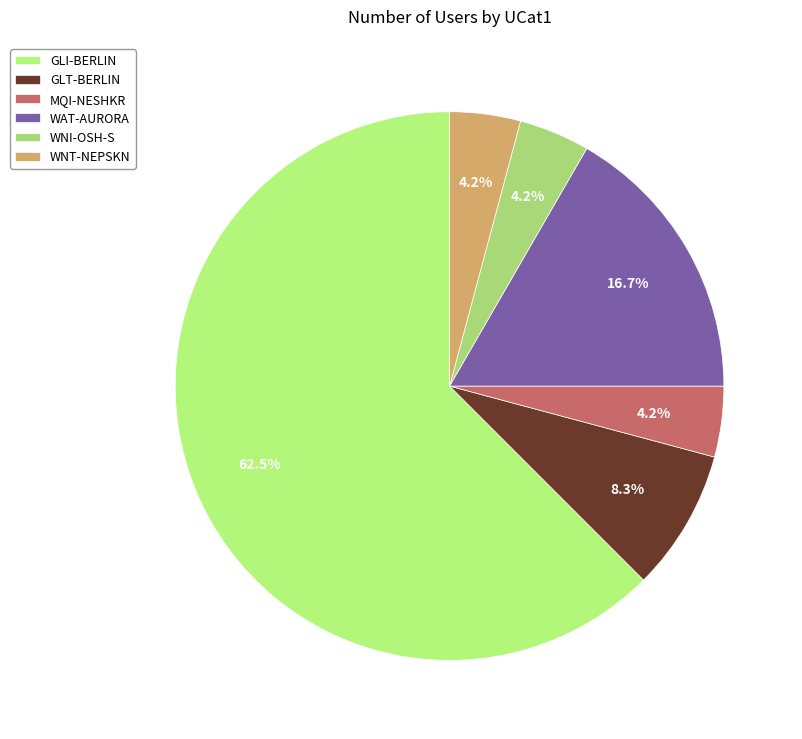

Which category has the biggest portion of the pie?

GLI-BERLIN